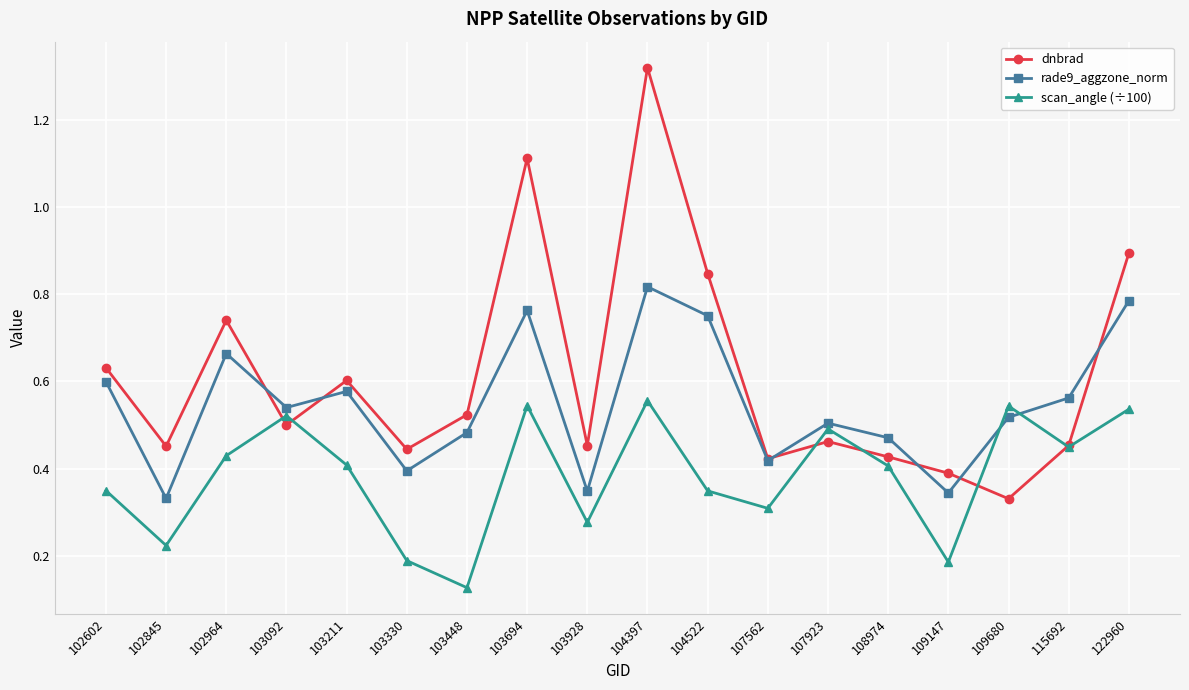

Does the chart have visible grid lines?

Yes